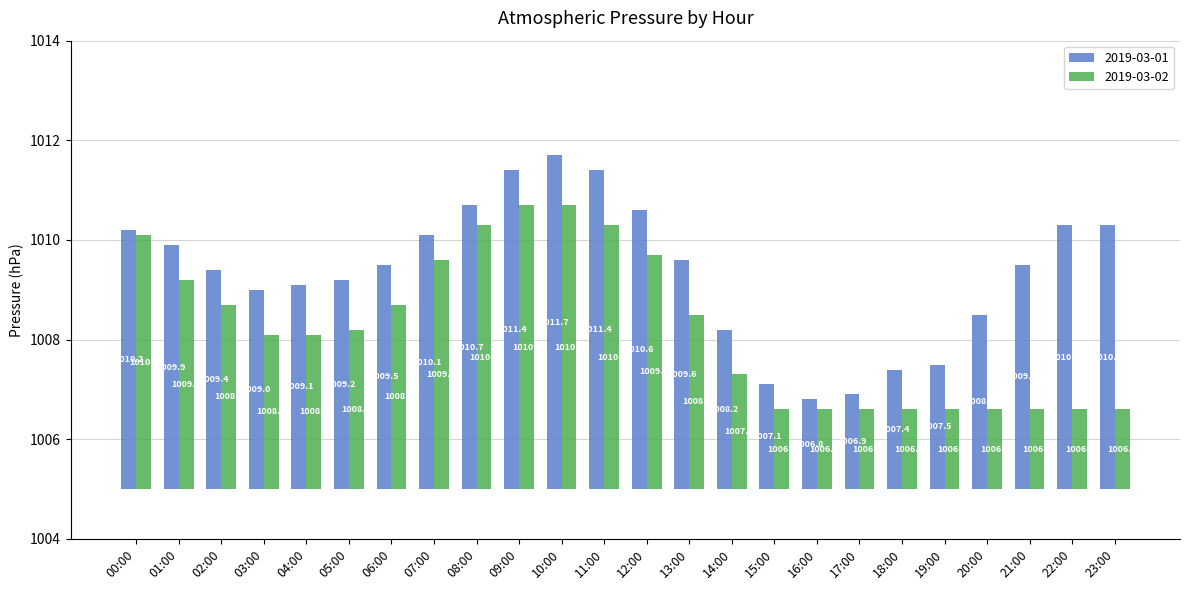

List the series in order of their overall mean, lowest first.

2019-03-02, 2019-03-01